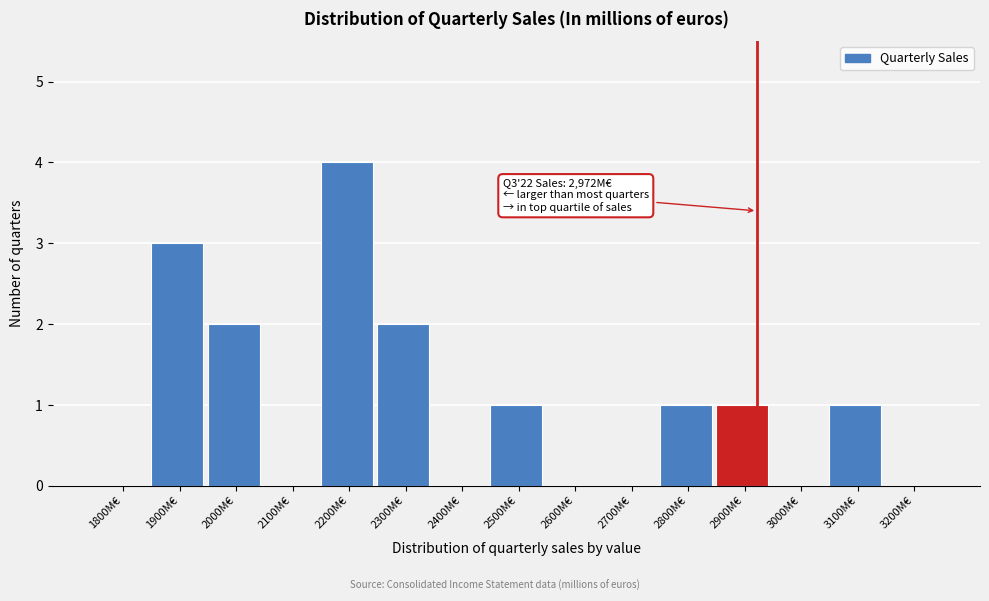

Reading right to left, extract all data points from this chart.

3200M€=0	3100M€=1	3000M€=0	2900M€=1	2800M€=1	2700M€=0	2600M€=0	2500M€=1	2400M€=0	2300M€=2	2200M€=4	2100M€=0	2000M€=2	1900M€=3	1800M€=0